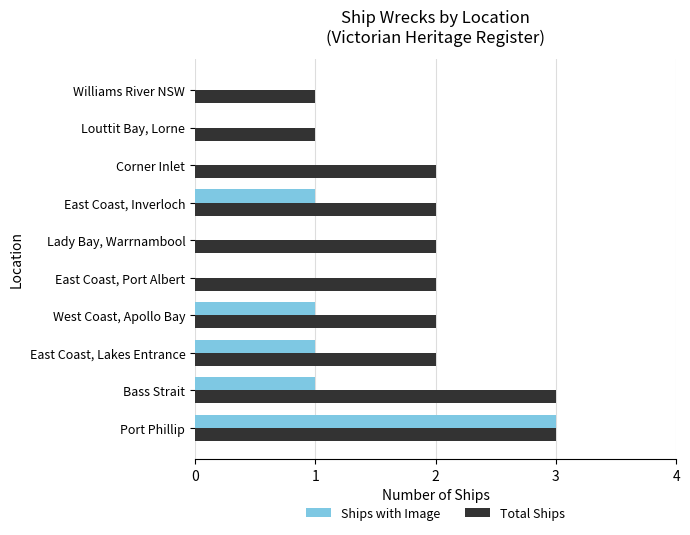

Which series changed the most between Bass Strait and East Coast, Lakes Entrance?

Total Ships